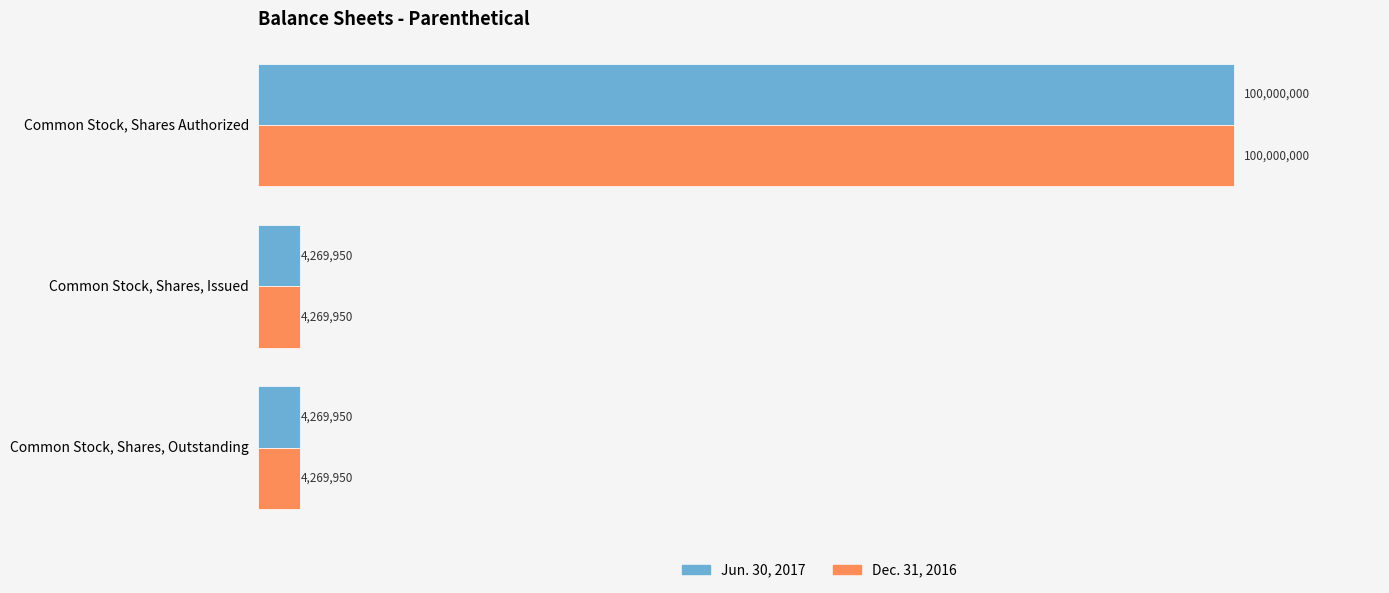

Rank the series by their maximum value, from lowest to highest.

Jun. 30, 2017, Dec. 31, 2016